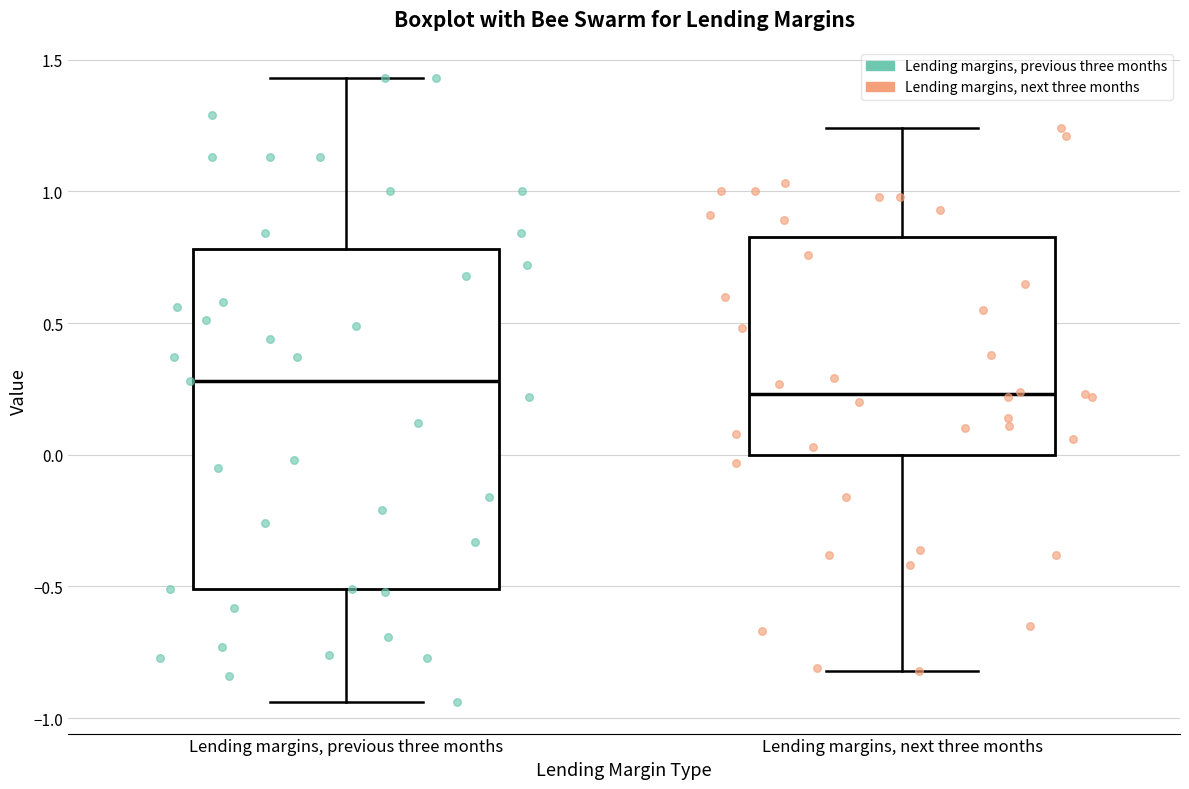

Which box's median line is the highest?

Lending margins, previous three months